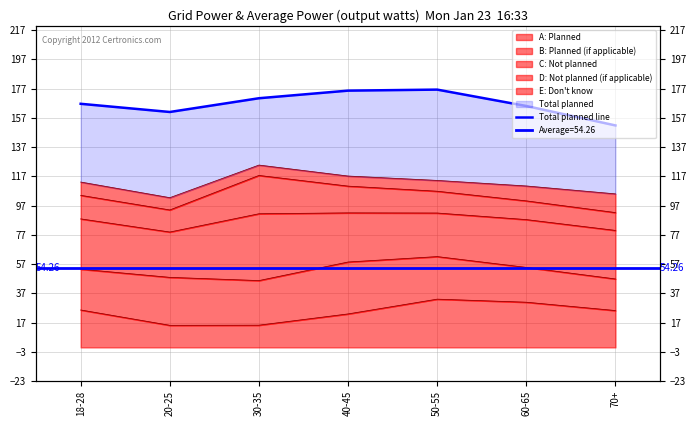

Where does the data first go above 166?

18-28